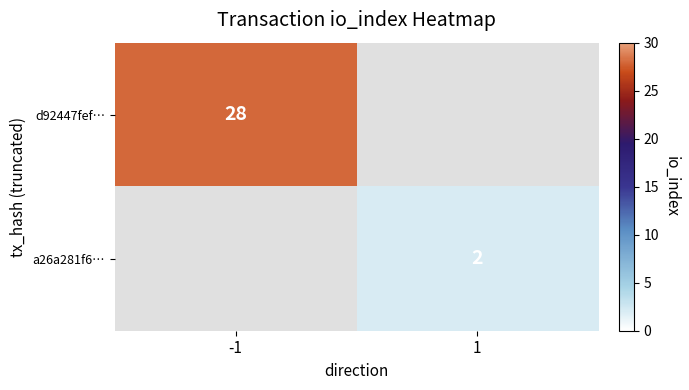

True or false: a26a281f6… has a value of 1 at 1.

False